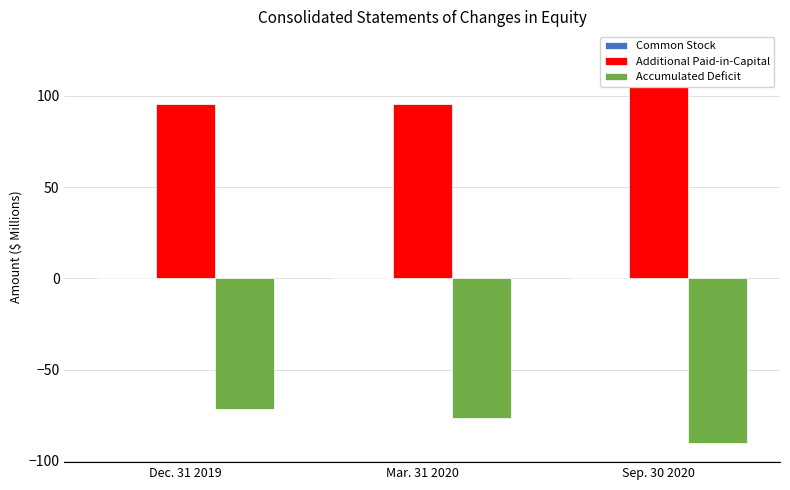

The Additional Paid-in-Capital series shows 124.6 at Sep. 30 2020. True or false?

True